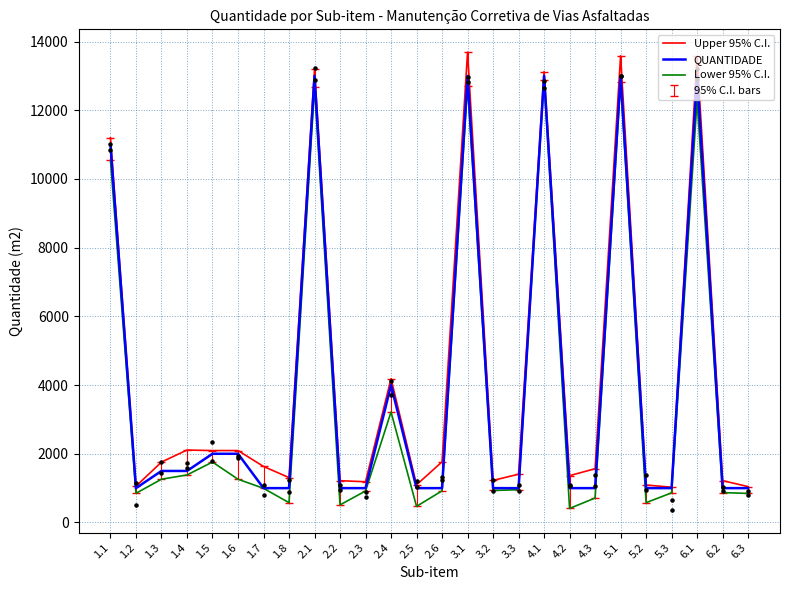

At how many categories does at least one series exceed 1479?

14